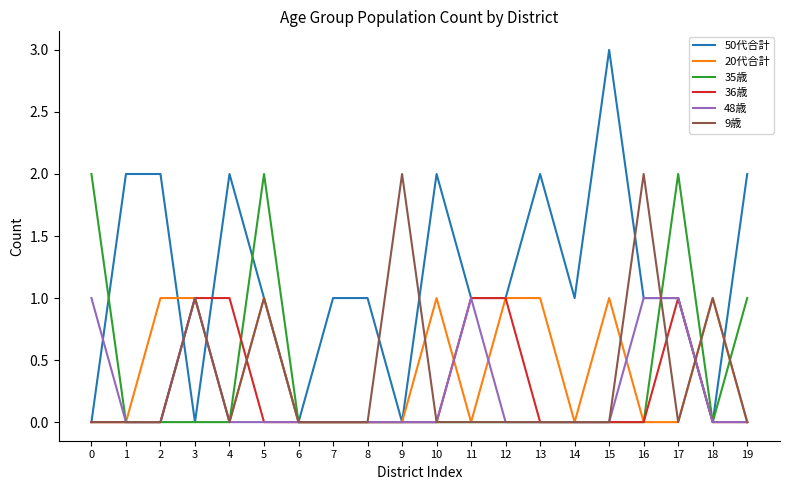

Which series has the largest total across all categories?

50代合計